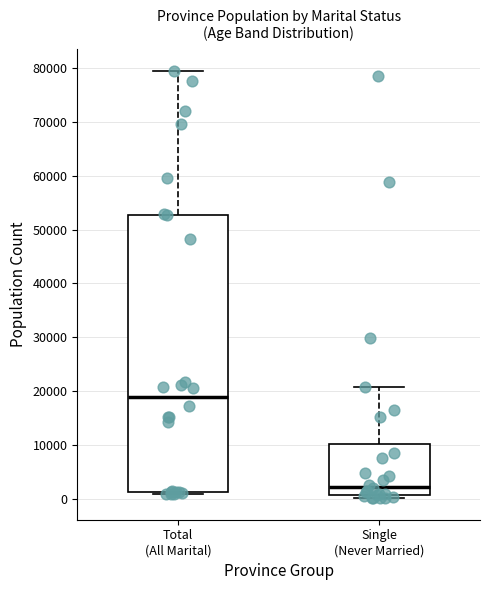

Reading left to right, read every box against the y-axis: the position of its median line, the range the box covers, and the ends of its whiskers. The values are not printed on the chart, so give them approximately, as read against the axis.

Total (All Marital): median 19000, box 1000 to 53000, whiskers 1000 (just below the box's lower edge) to 80000
Single (Never Married): median 2000, box 1000 to 10000, whiskers 0 to 21000